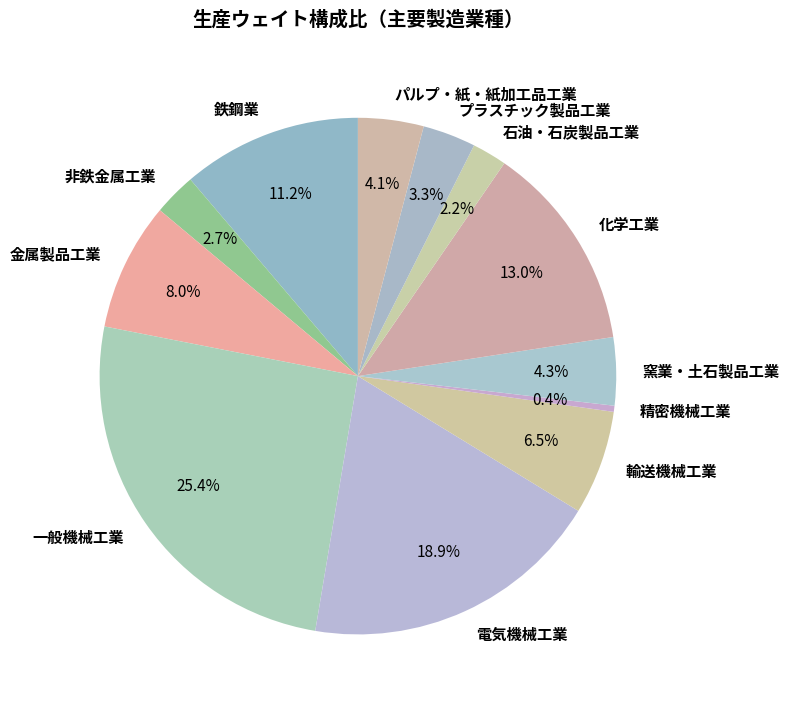

To the nearest percent, what is the combined percentage of 輸送機械工業 and 精密機械工業?

7%